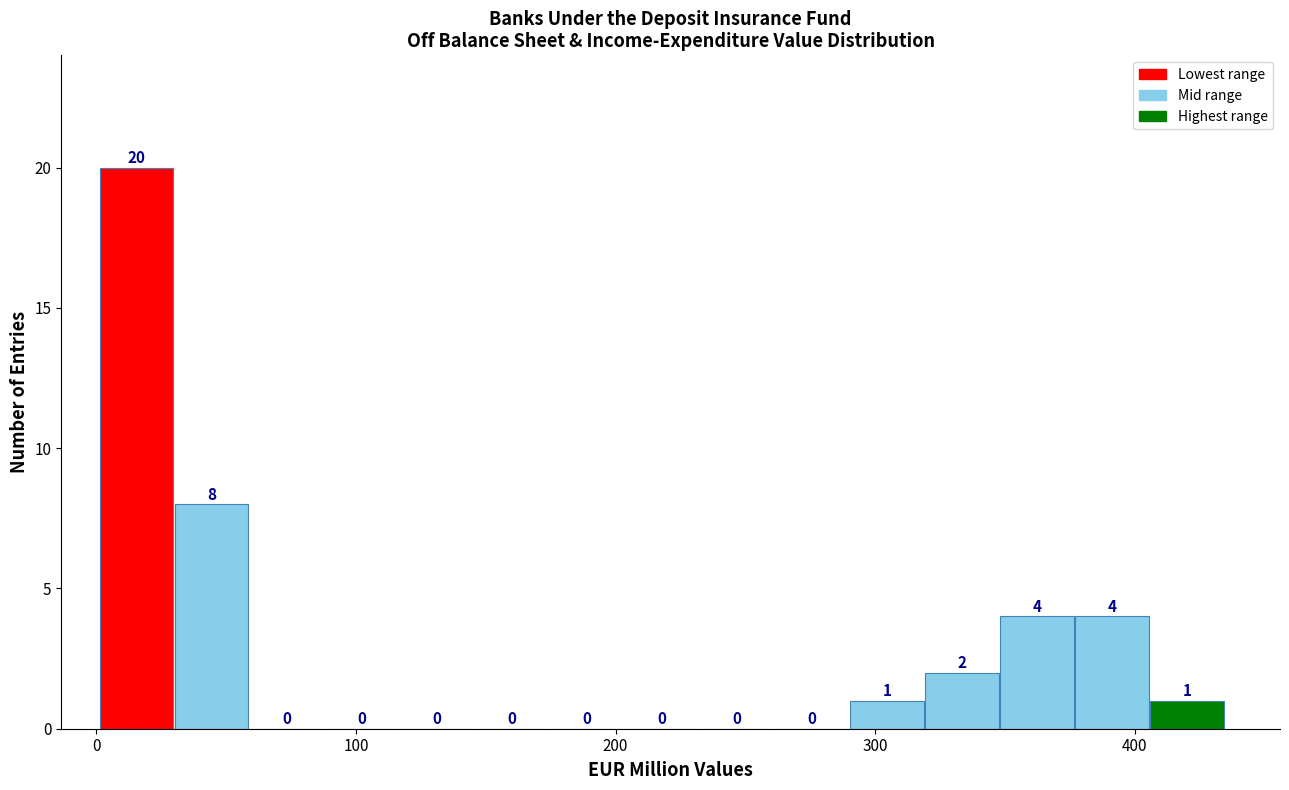

Read against the x-axis, roughly where is the centre of the tallest bar?

20